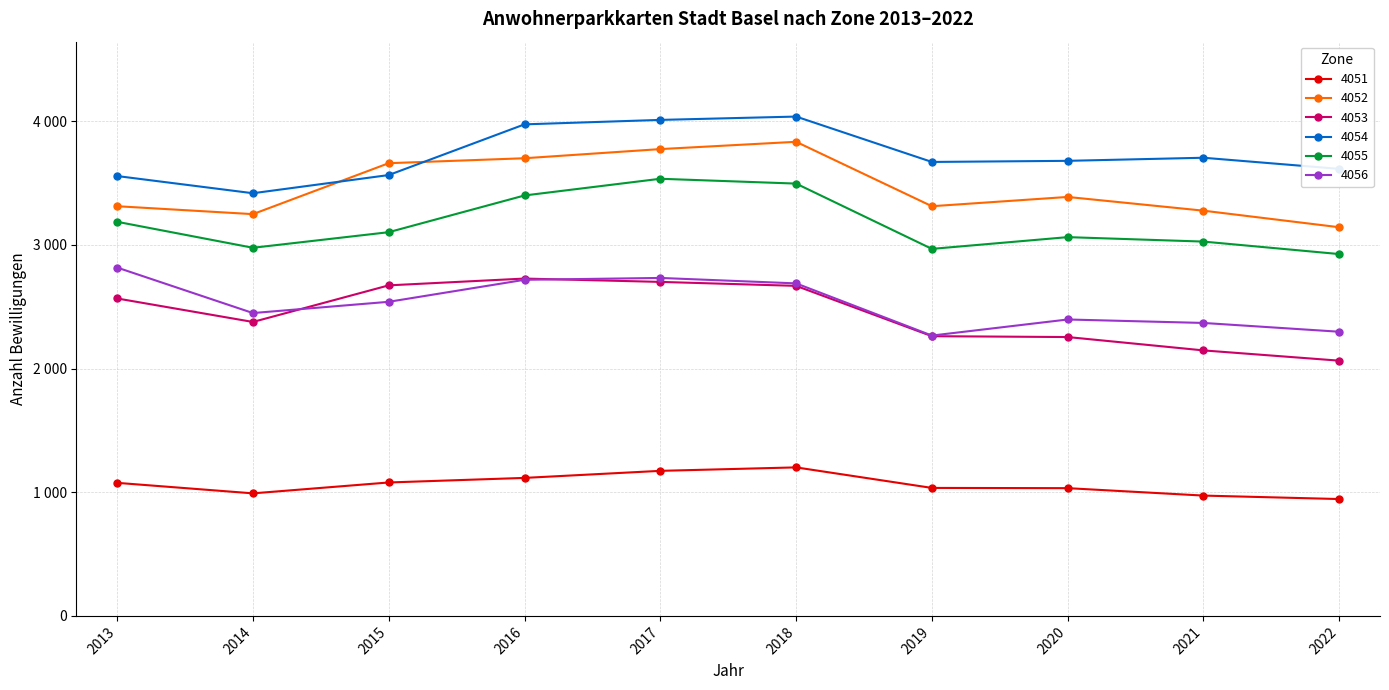

Is it true that 4052 equals 3834 at 2018?

True